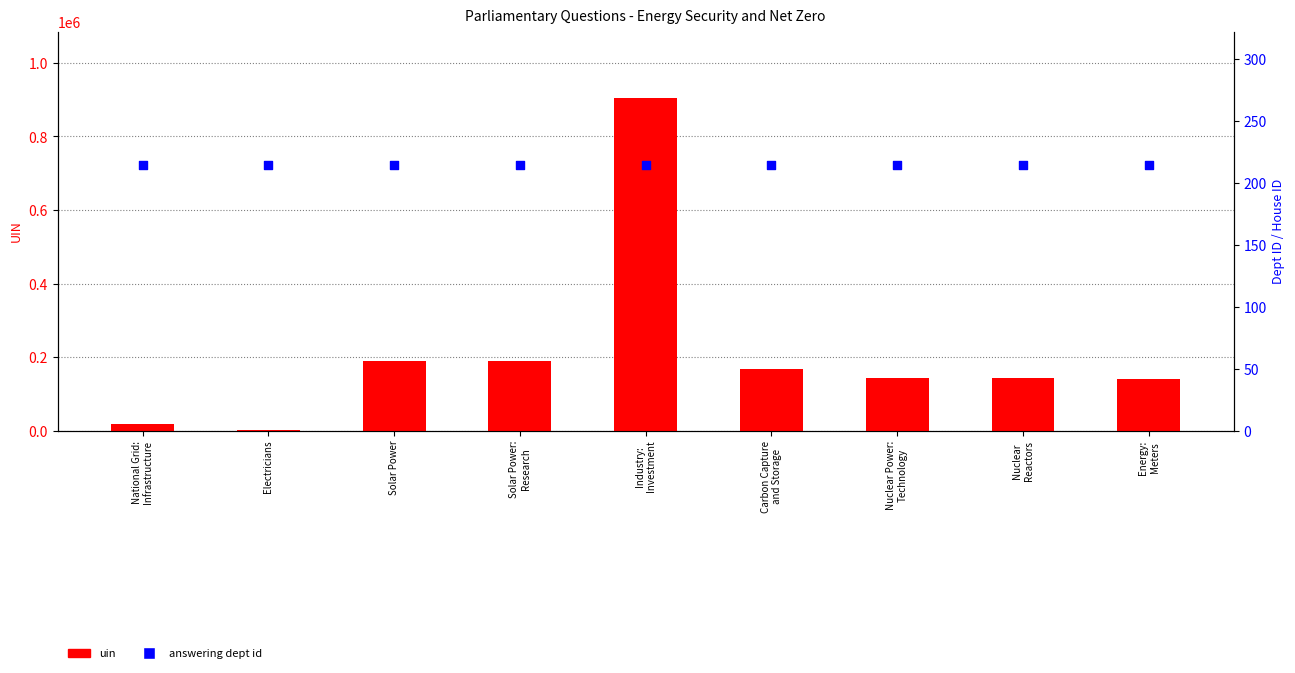

Is the value of answering dept id at Industry:
Investment greater than the value of uin at Electricians?

No